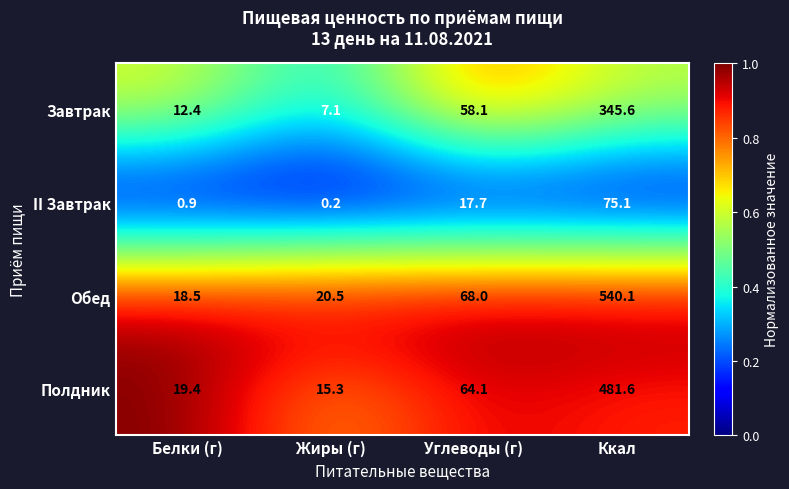

Which series has the largest total across all categories?

Обед